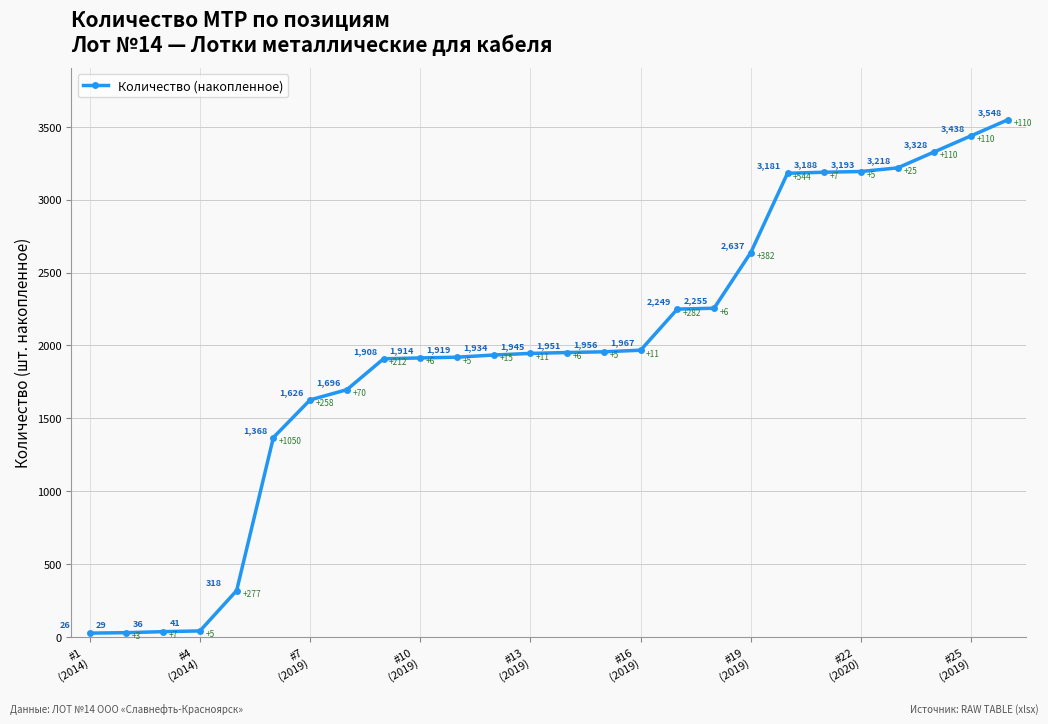

What is the greatest value displayed?

3548